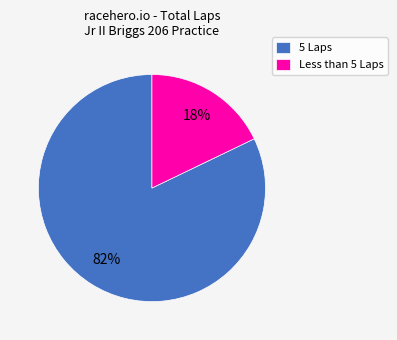

The Less than 5 Laps slice represents 29% of the pie. True or false?

False